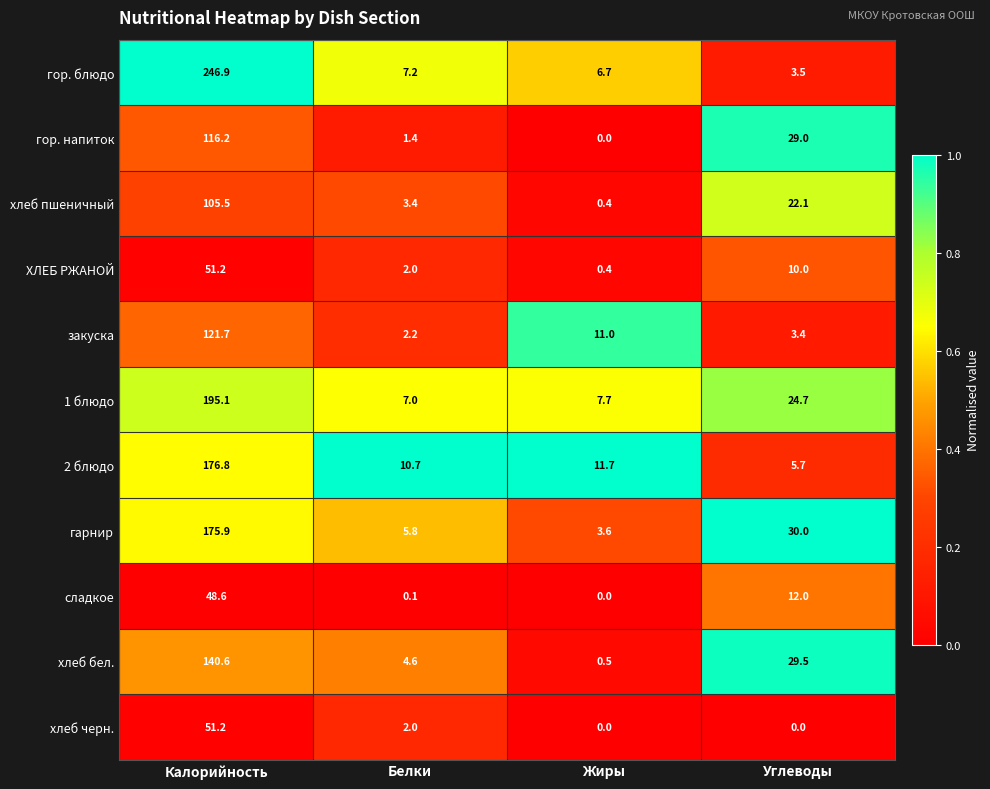

List the labels in order of ХЛЕБ РЖАНОЙ value, smallest first.

Жиры, Белки, Углеводы, Калорийность